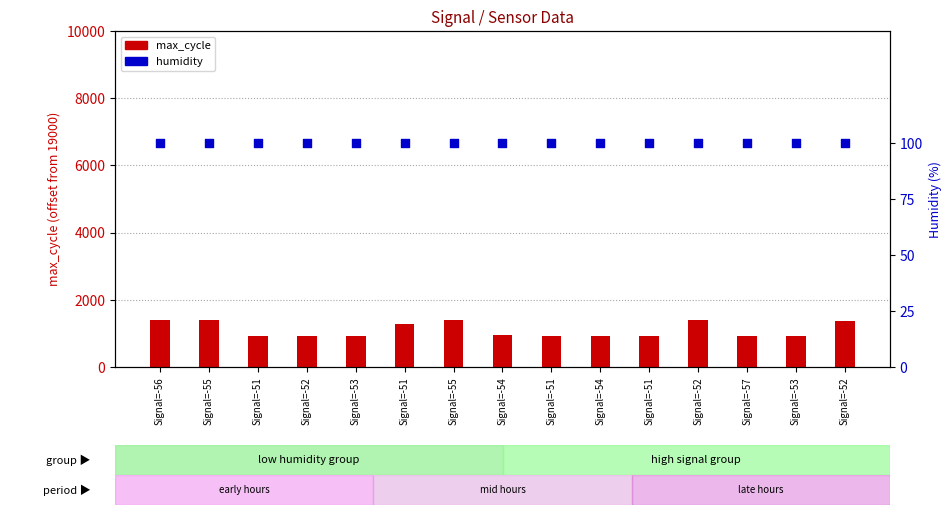

Which series has the largest total across all categories?

max_cycle (offset)